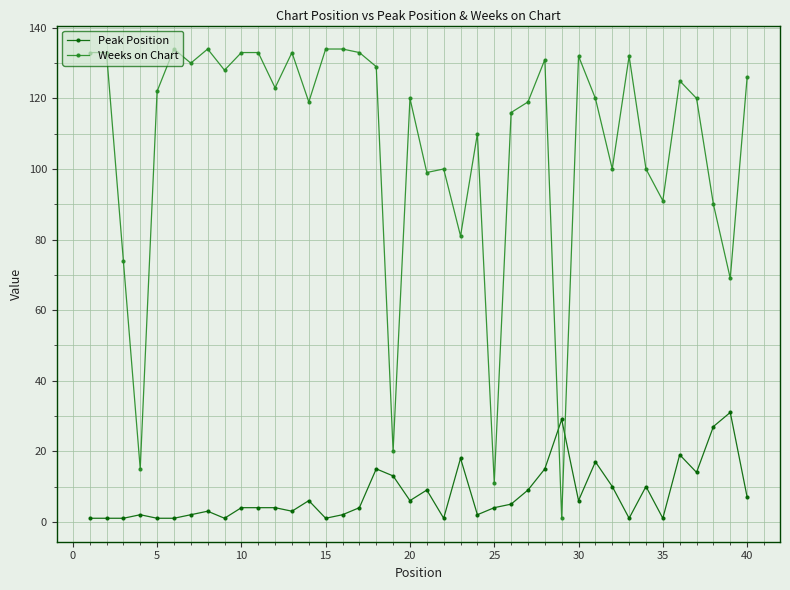

Rank the series by their maximum value, from lowest to highest.

Peak Position, Weeks on Chart